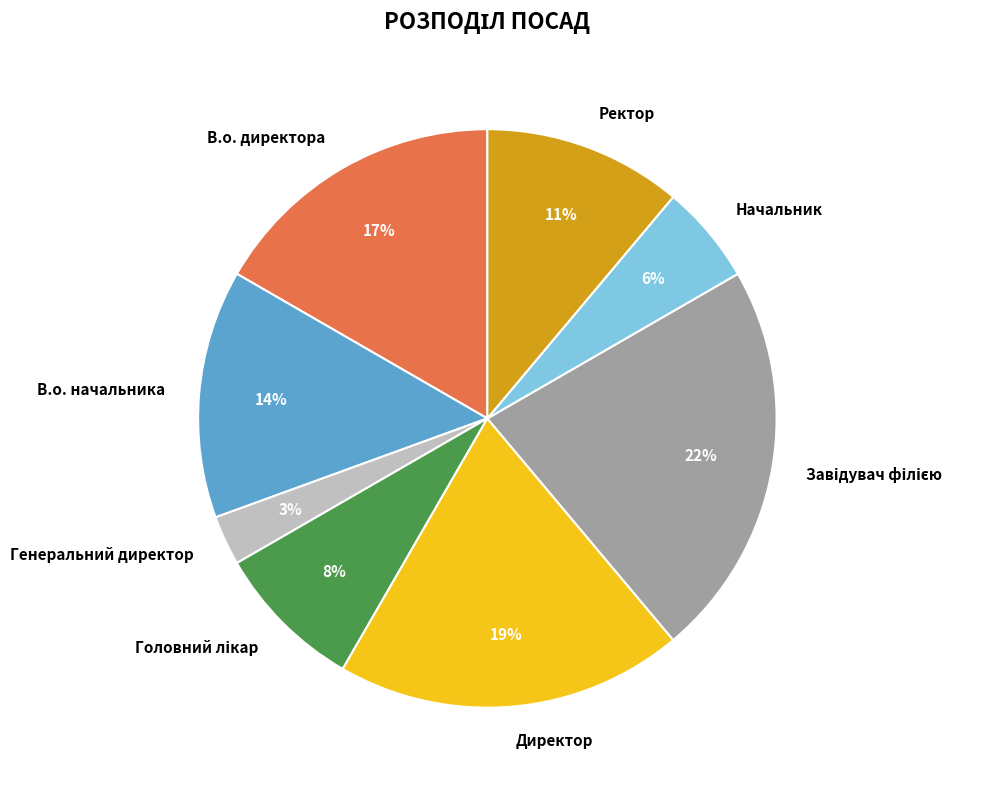

To the nearest percent, what is the combined percentage of В.о. директора and Директор?

36%